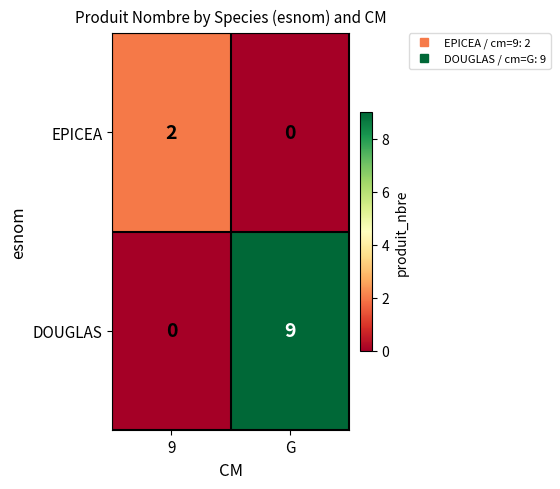

True or false: DOUGLAS has a value of 9 at G.

True